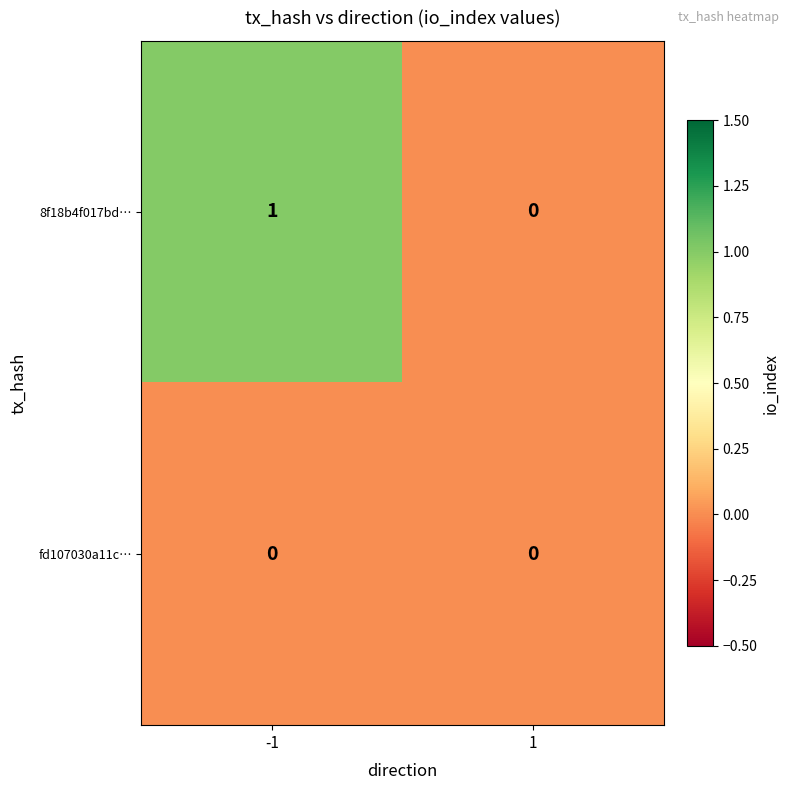

Which series has the largest total across all categories?

8f18b4f017bd…